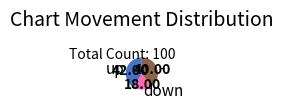

Is it true that - is 40% of the pie?

True